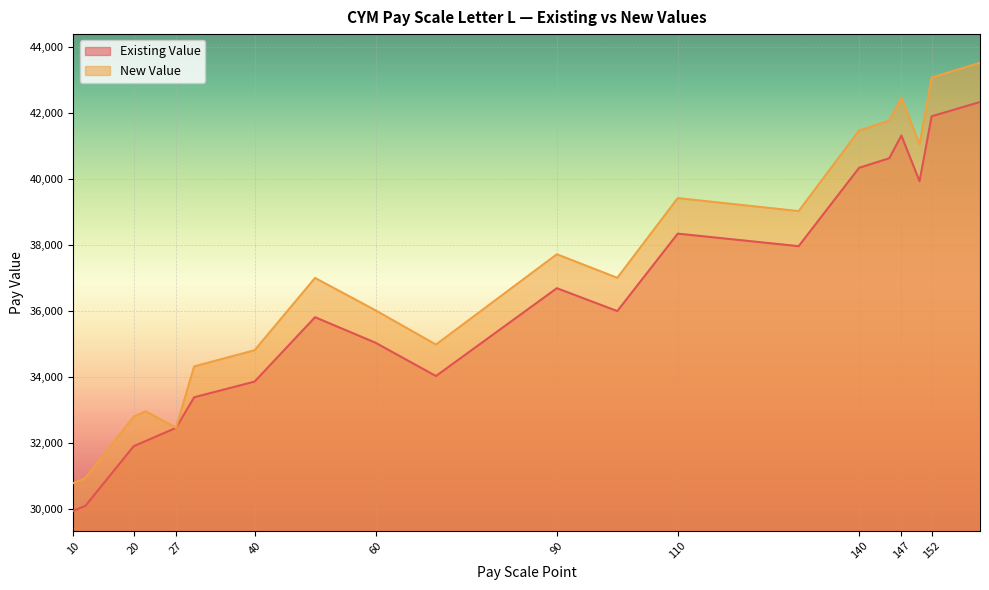

How many interior local valleys does the New Value series have?

5